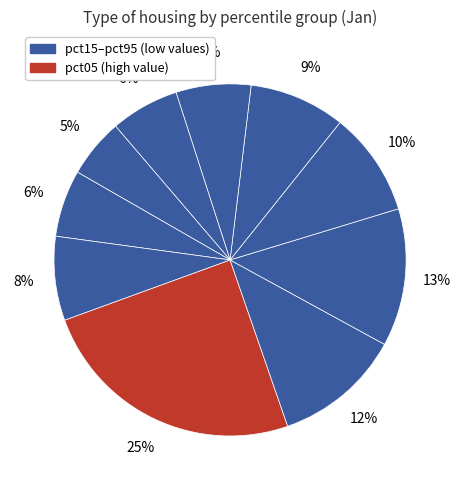

Count the number of slices in the pie.

10